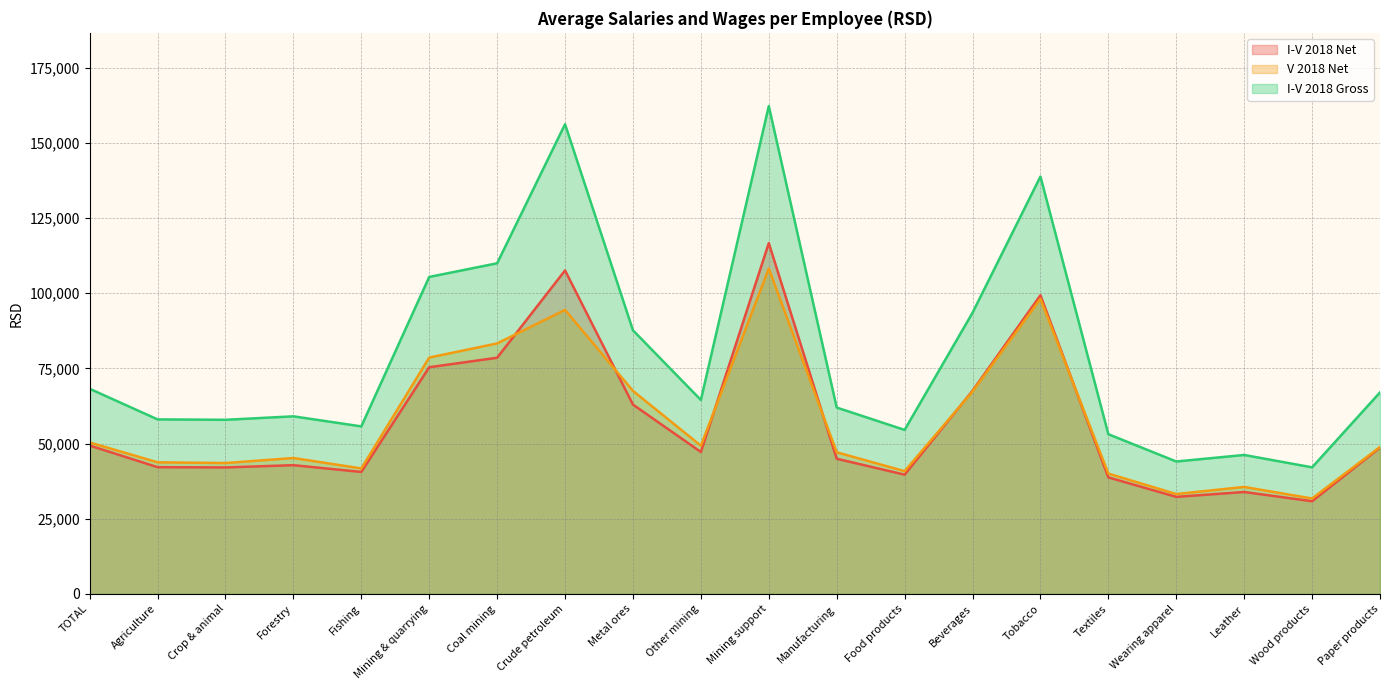

True or false: I-V 2018 Net and V 2018 Net cross at least once.

True